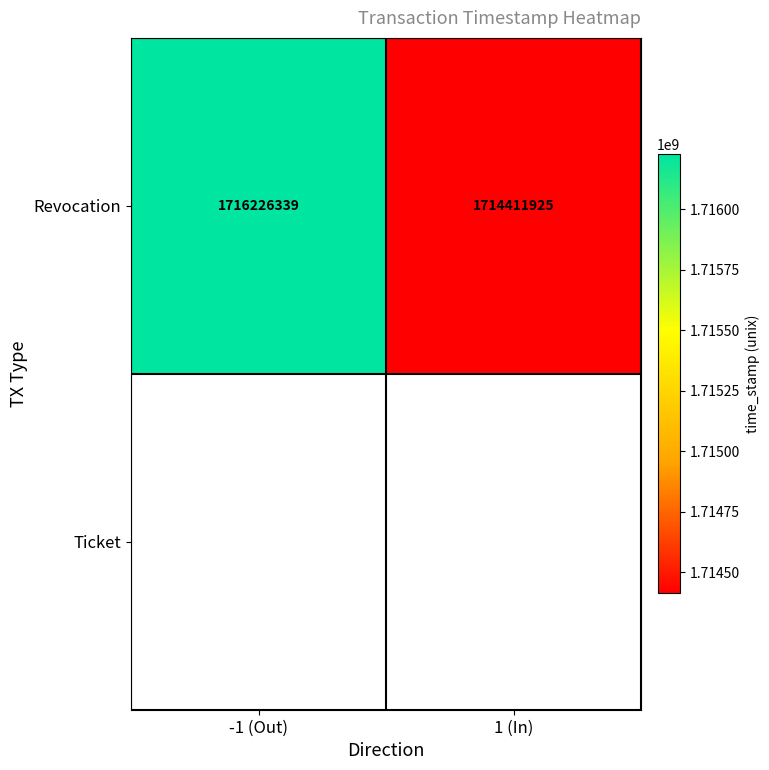

The value at -1 (Out) is 1716226339. True or false?

True